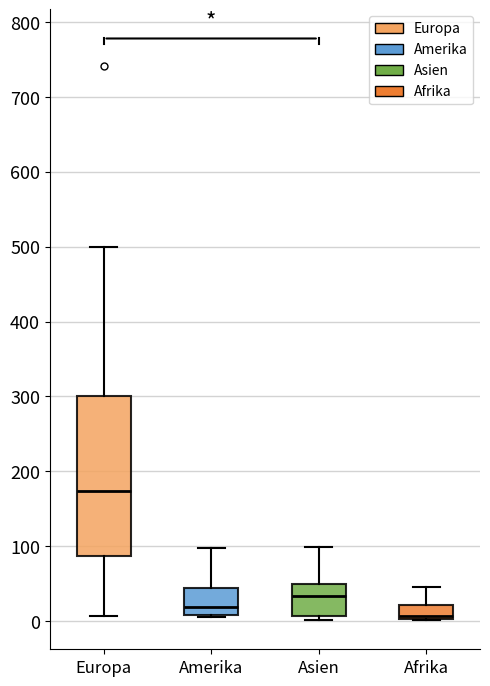

Which box's median line is the highest?

Europa